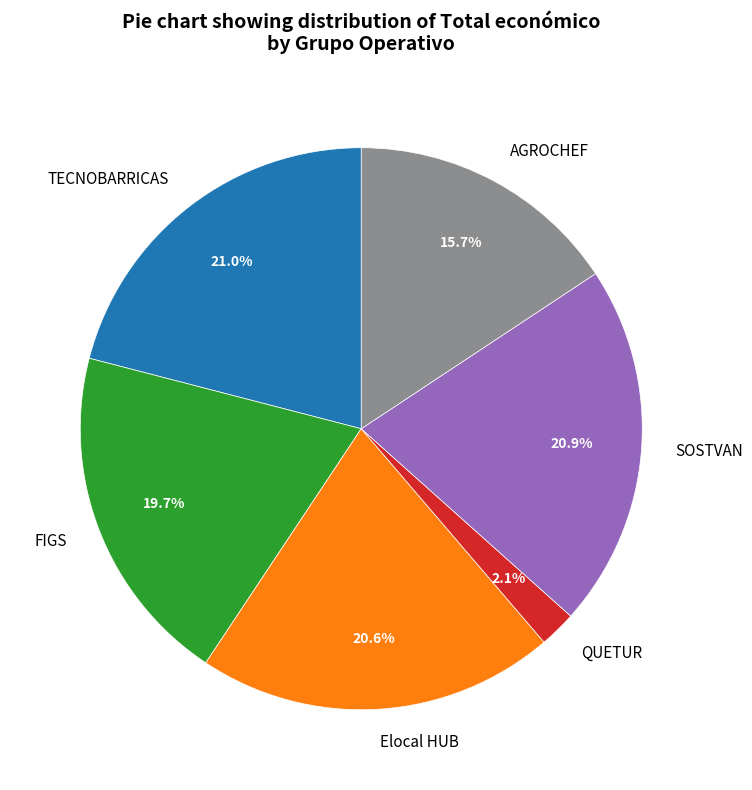

To the nearest percent, what portion does FIGS represent?

20%